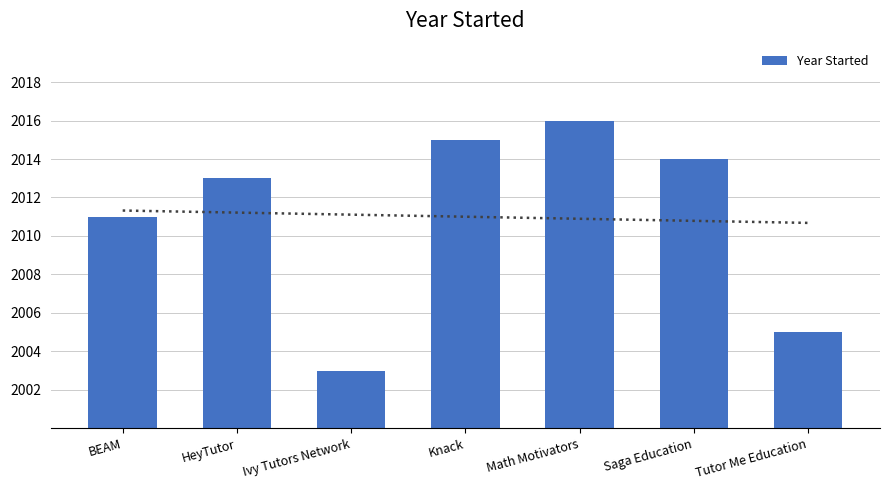

What position from the right is HeyTutor?

6